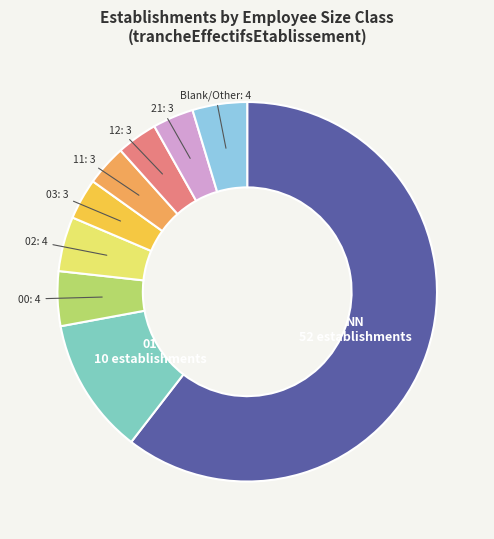

Is there a majority slice in this chart?

Yes